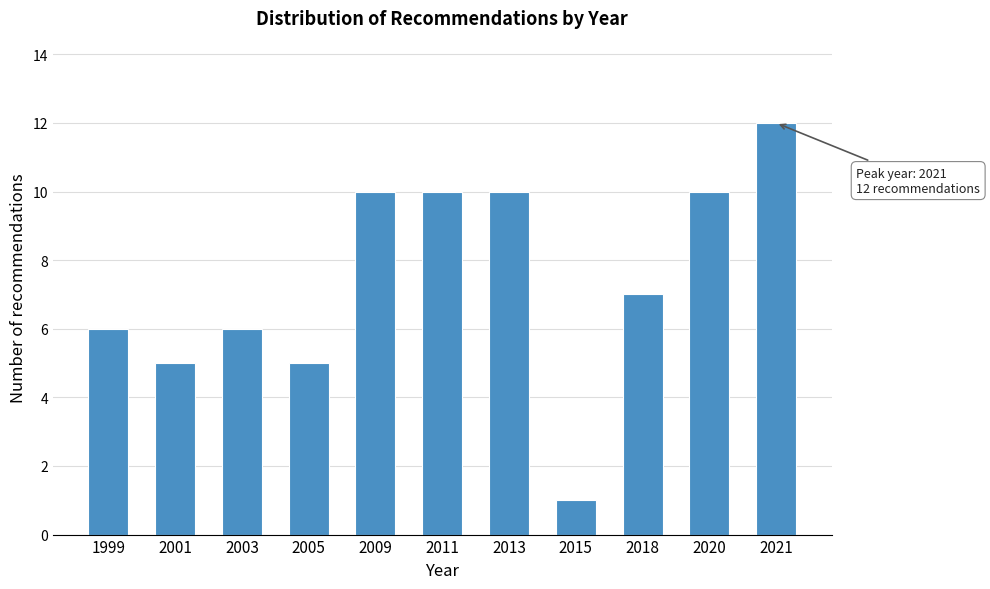

Reading left to right, extract all data points from this chart.

6	5	6	5	10	10	10	1	7	10	12